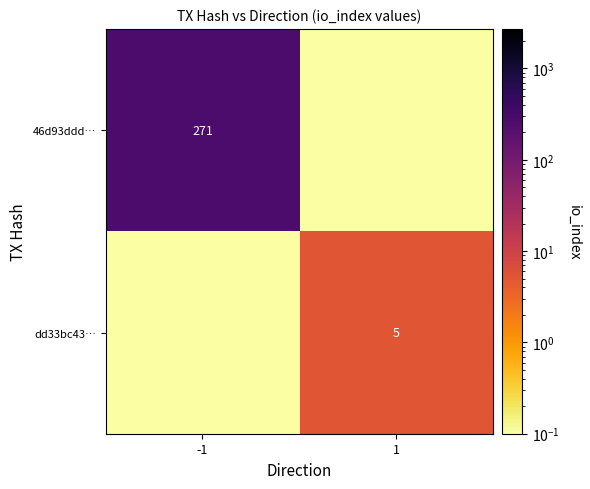

Rank the series by their maximum value, from highest to lowest.

46d93ddd…, dd33bc43…